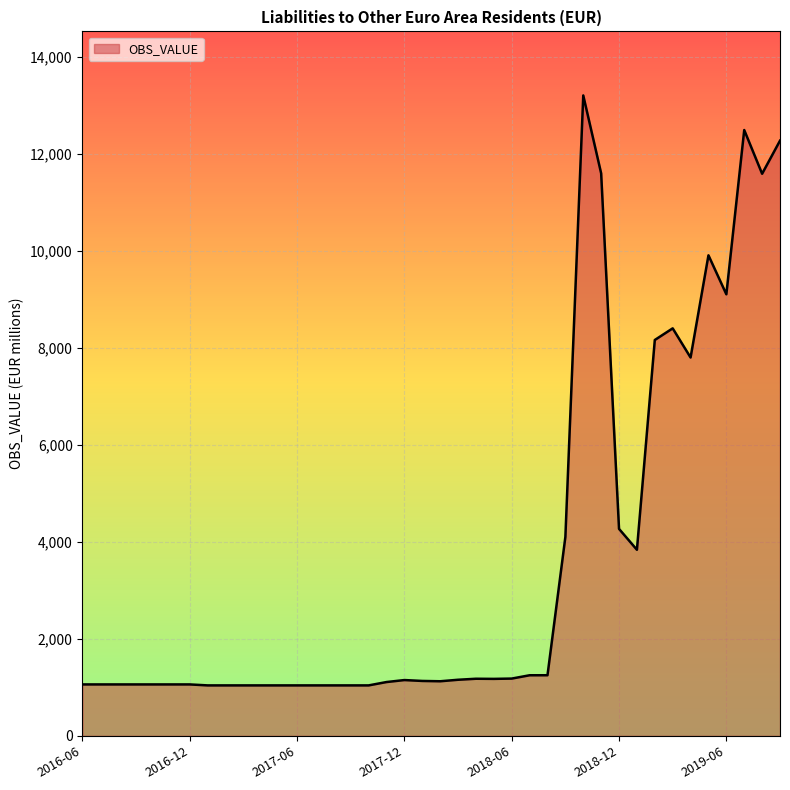

What is the maximum value shown in the chart?

13204.2